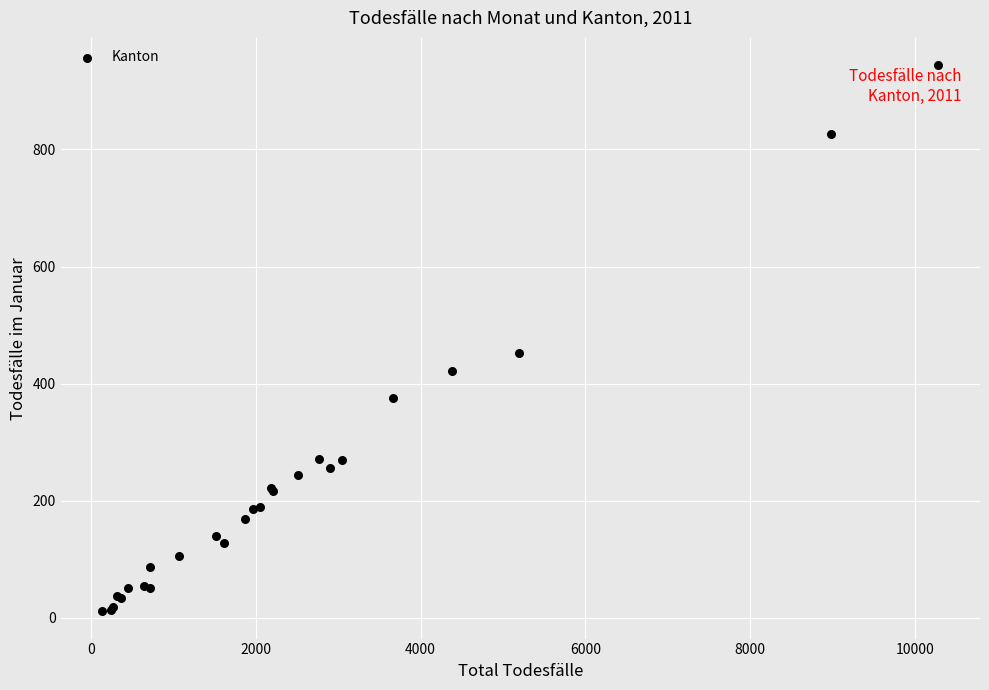

What Y value in the scatter plot is closest to 477?

453